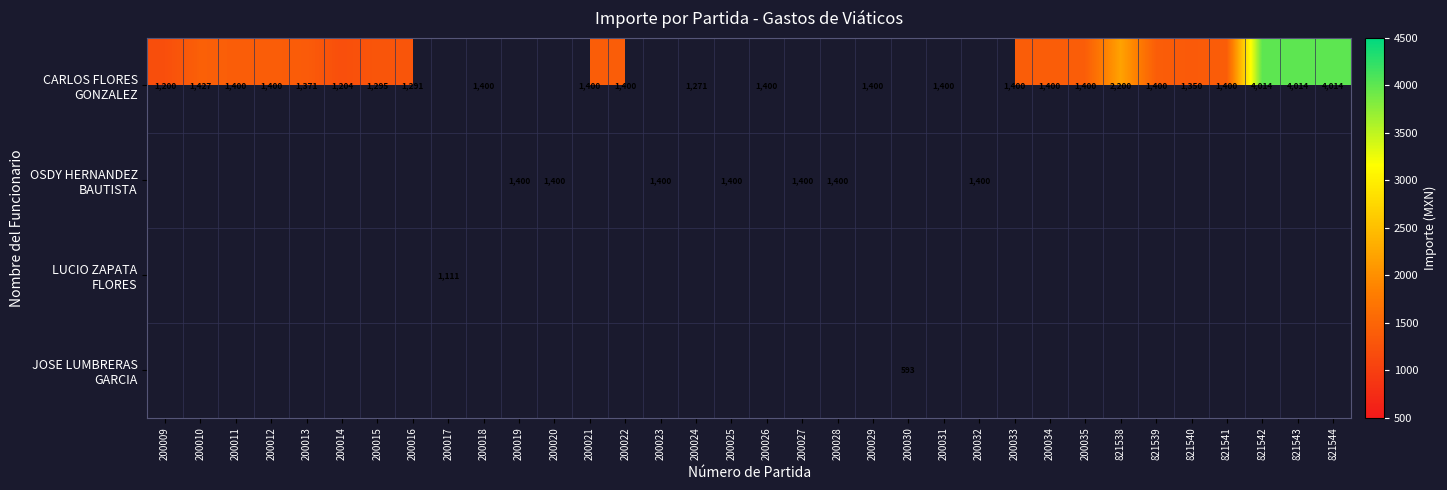

At how many categories does at least one series exceed 1261?

30